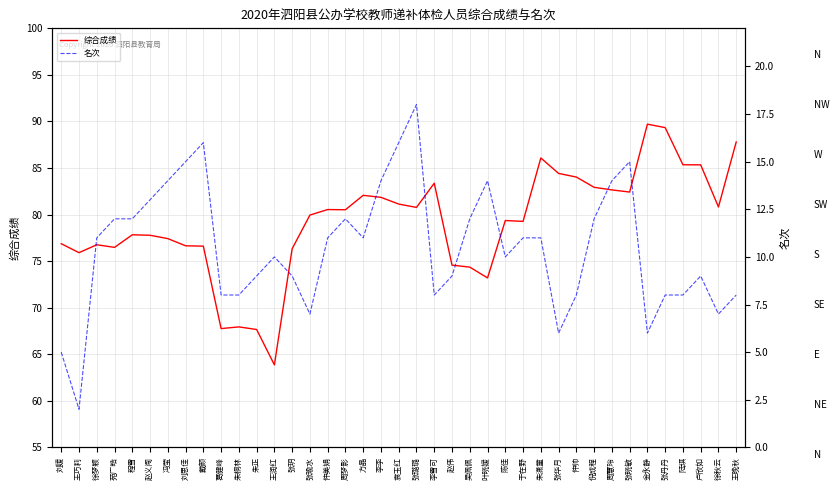

True or false: 综合成绩 and 名次 cross at least once.

False